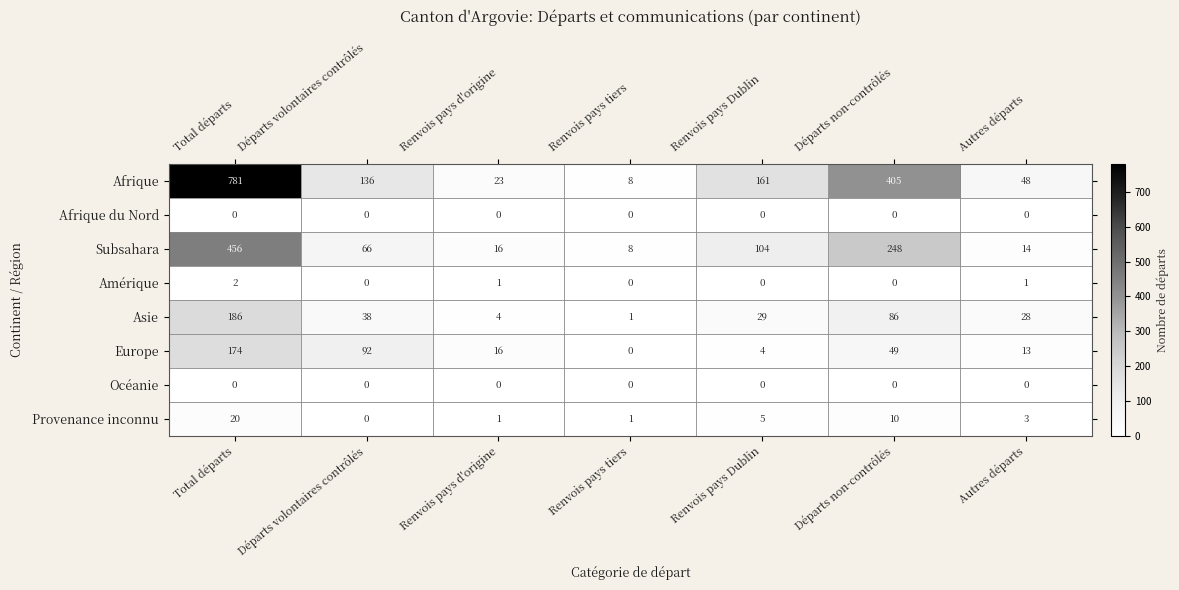

Which series has the widest spread of values?

Afrique